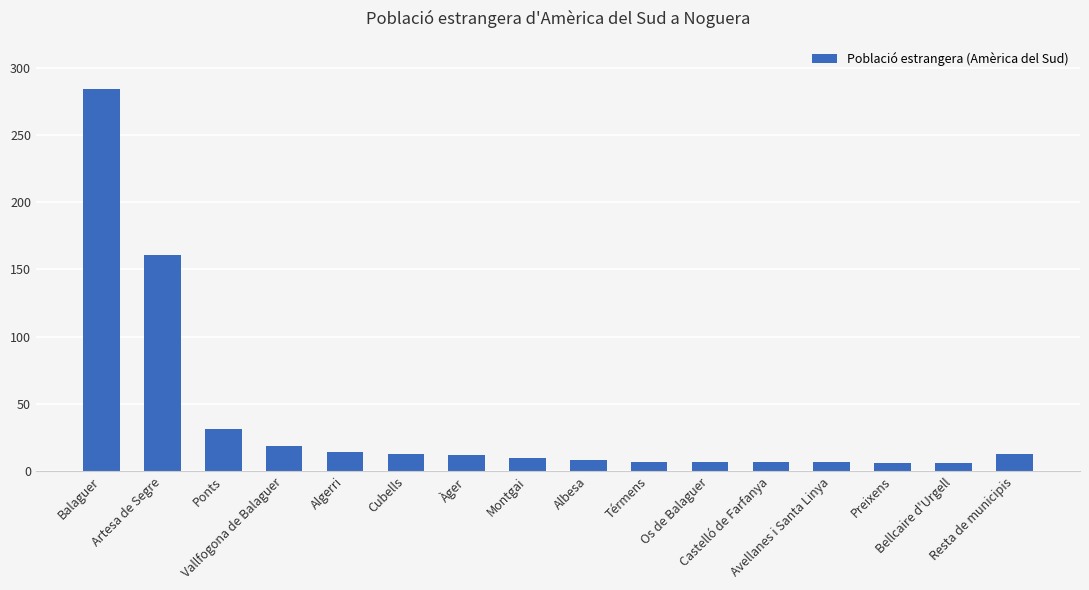

What is the difference between the maximum and minimum values?

278